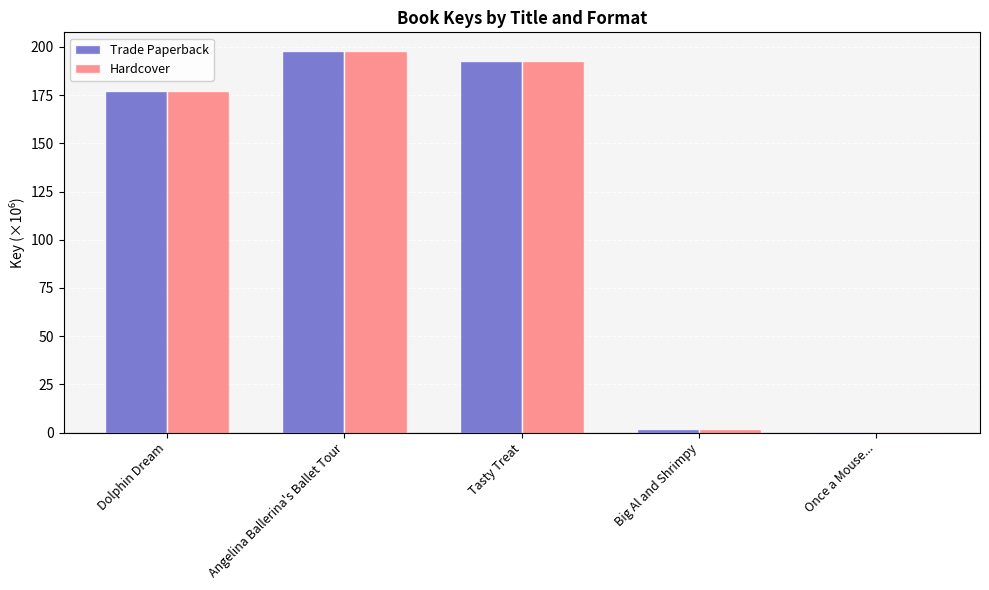

Count the number of categories in the chart.

5